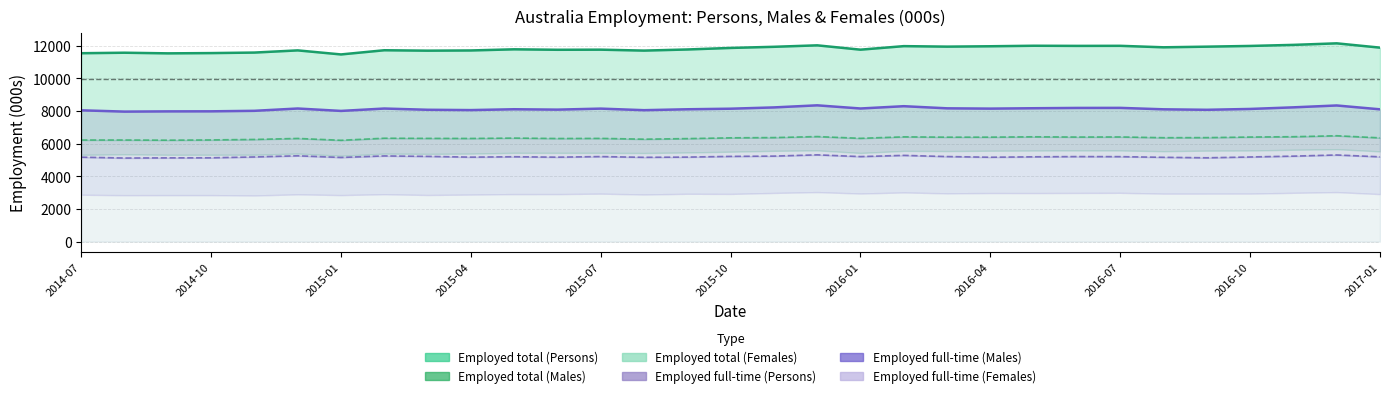

What is the label of the 10th point from the right?

2016-04